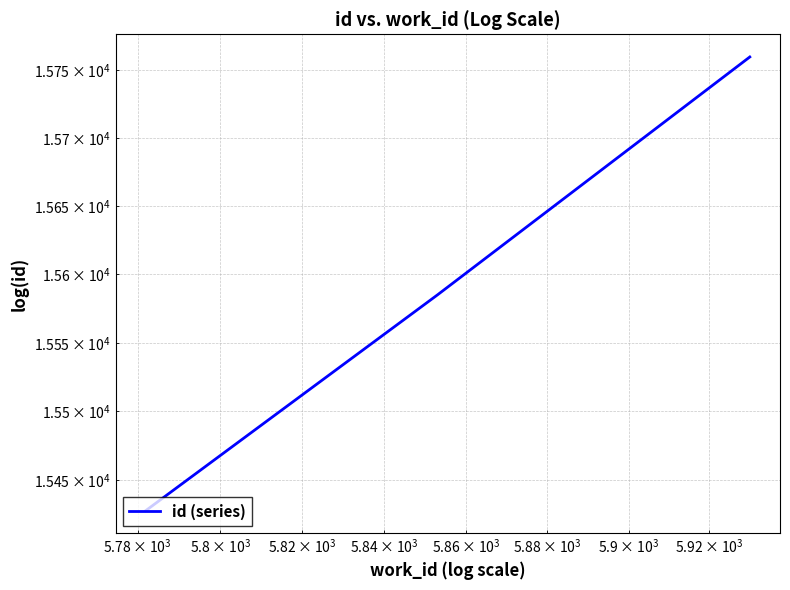

How many categories are shown in the chart?

3